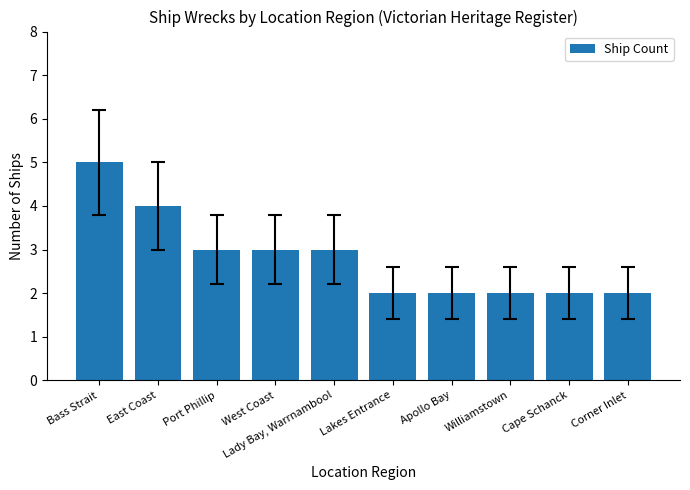

What is the sum of the values at Williamstown and Lakes Entrance?

4